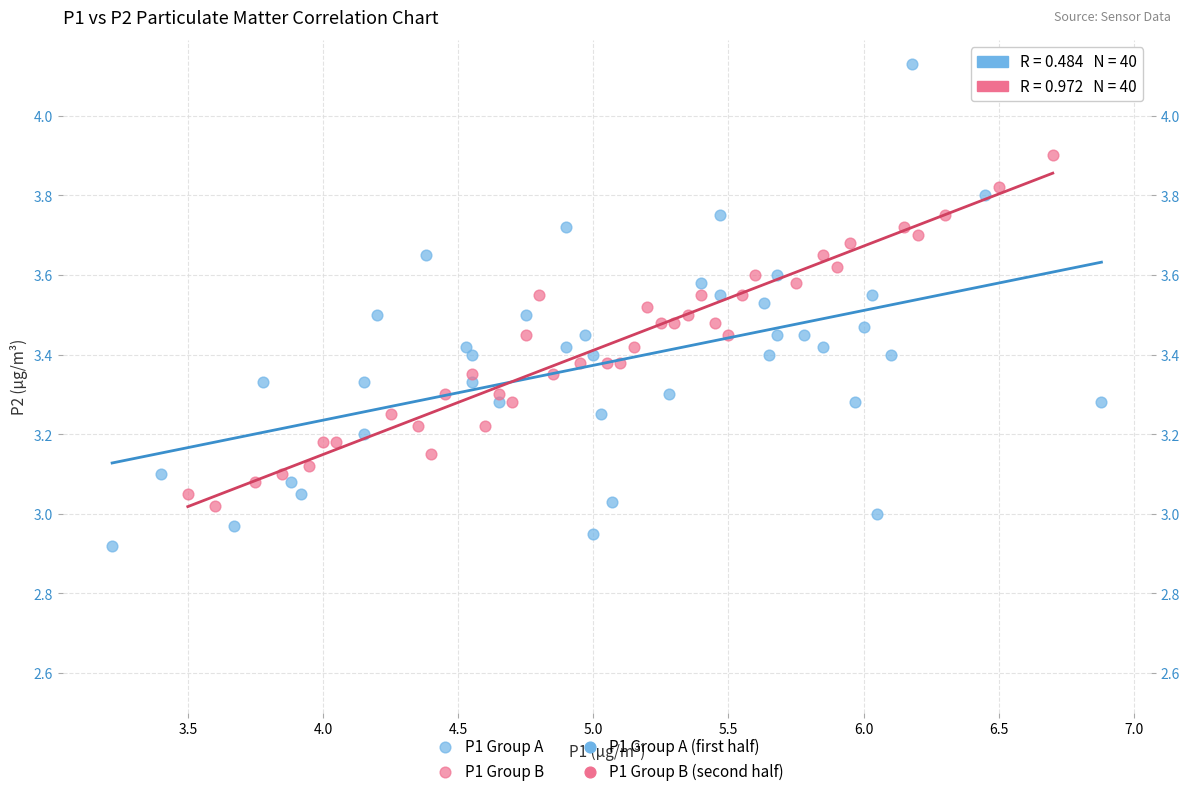

Which series contains the lowest Y value?

P1 Group A